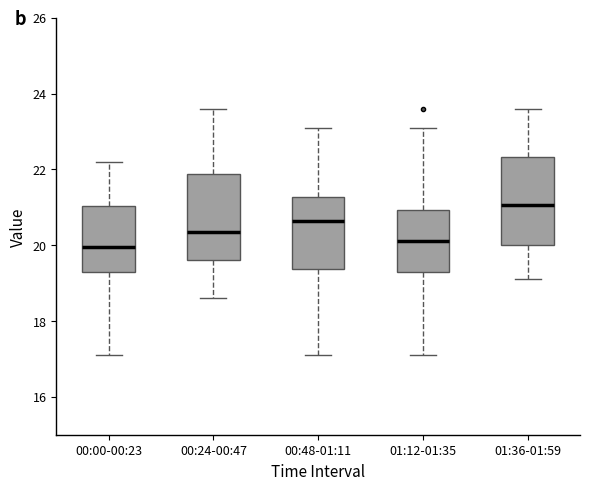

Where does the lower whisker of the box for 01:12-01:35 end on the y-axis? The values are not printed on the chart, so give them approximately, as read against the axis.

17.2